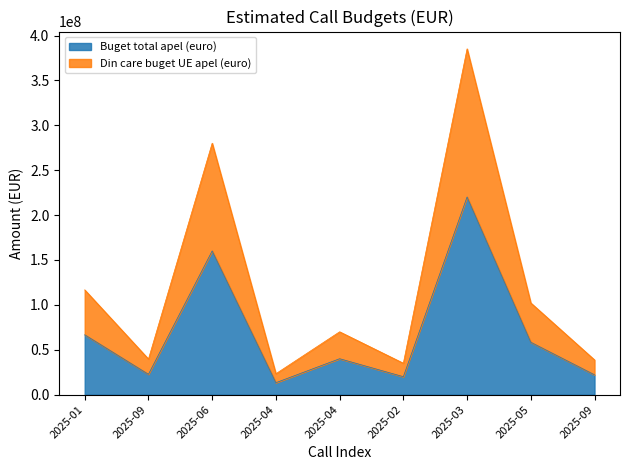

At 2025-09, list the series in order from smallest to largest.

Buget total apel (euro), Din care buget UE apel (euro)